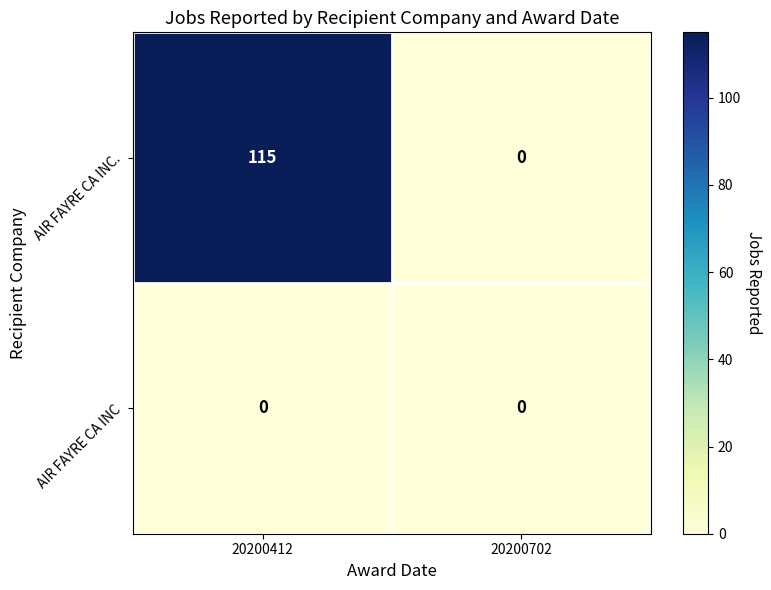

What is the maximum value shown in the chart?

115